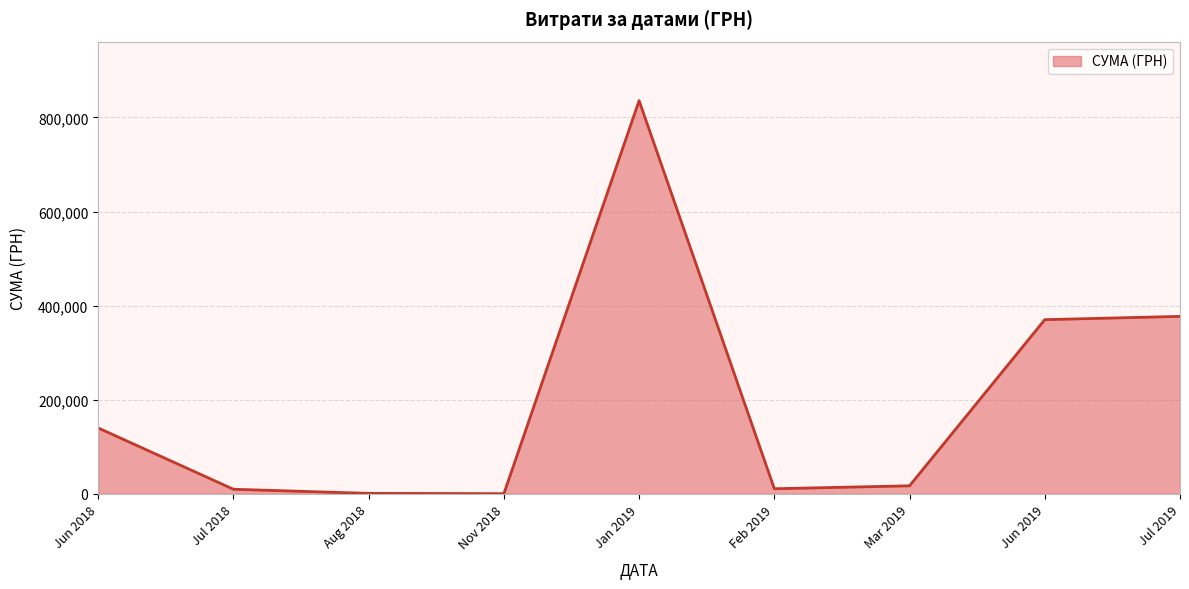

Between Jun 2018 and Jun 2019, which is larger?

Jun 2019